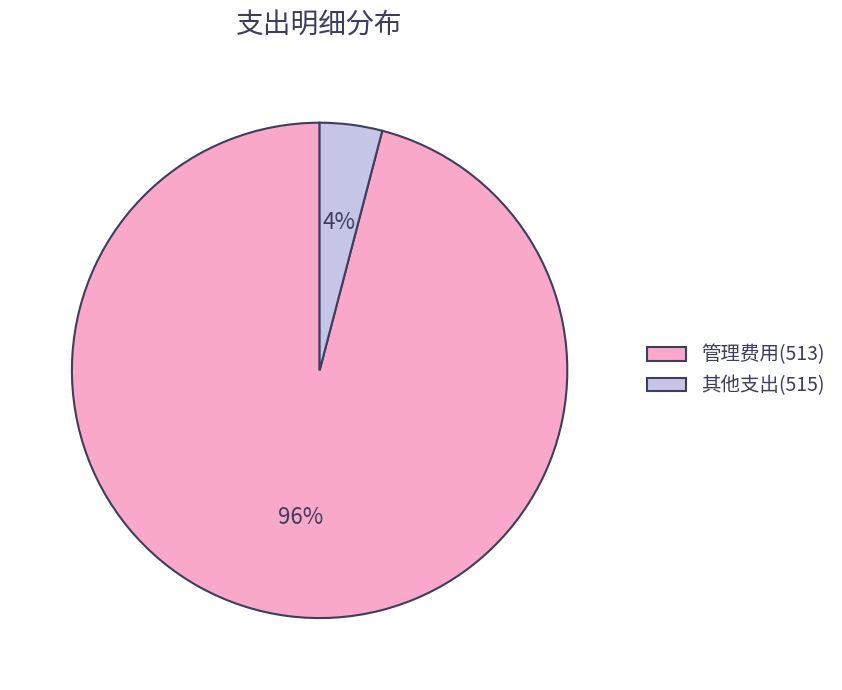

Is the sum of 其他支出(515) and 管理费用(513) greater than half?

Yes